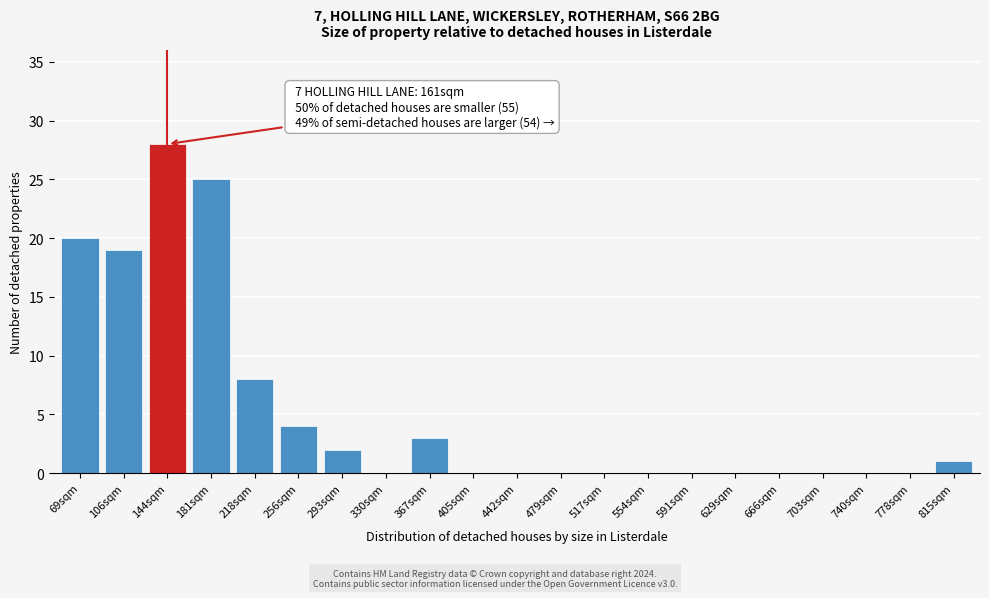

Reading right to left, what are all the values shown in this chart?

815sqm=1	778sqm=0	740sqm=0	703sqm=0	666sqm=0	629sqm=0	591sqm=0	554sqm=0	517sqm=0	479sqm=0	442sqm=0	405sqm=0	367sqm=3	330sqm=0	293sqm=2	256sqm=4	218sqm=8	181sqm=25	144sqm=28	106sqm=19	69sqm=20